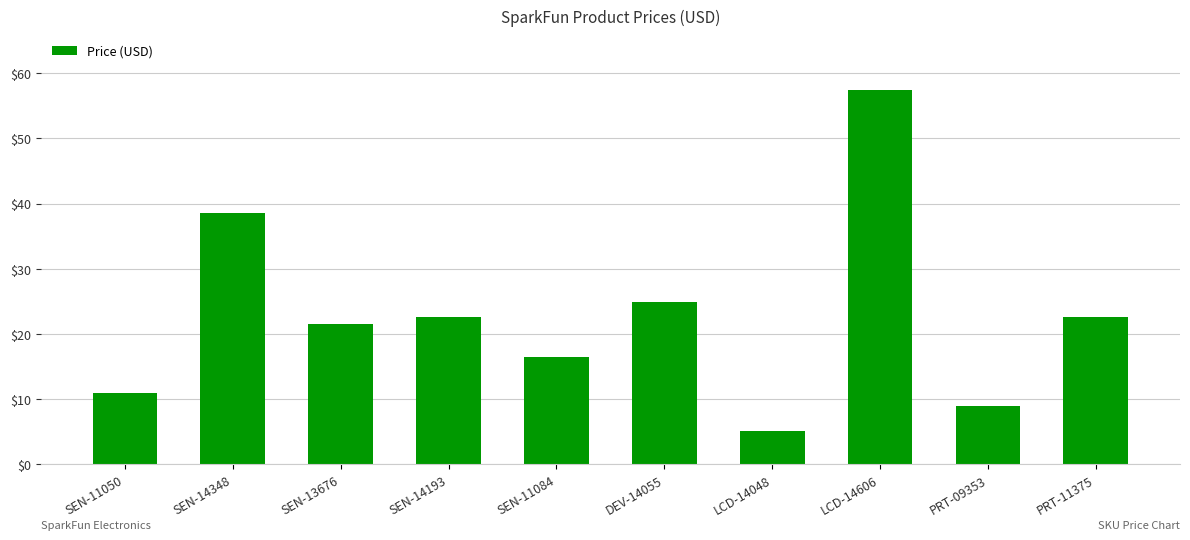

Which has a higher value, PRT-09353 or PRT-11375?

PRT-11375